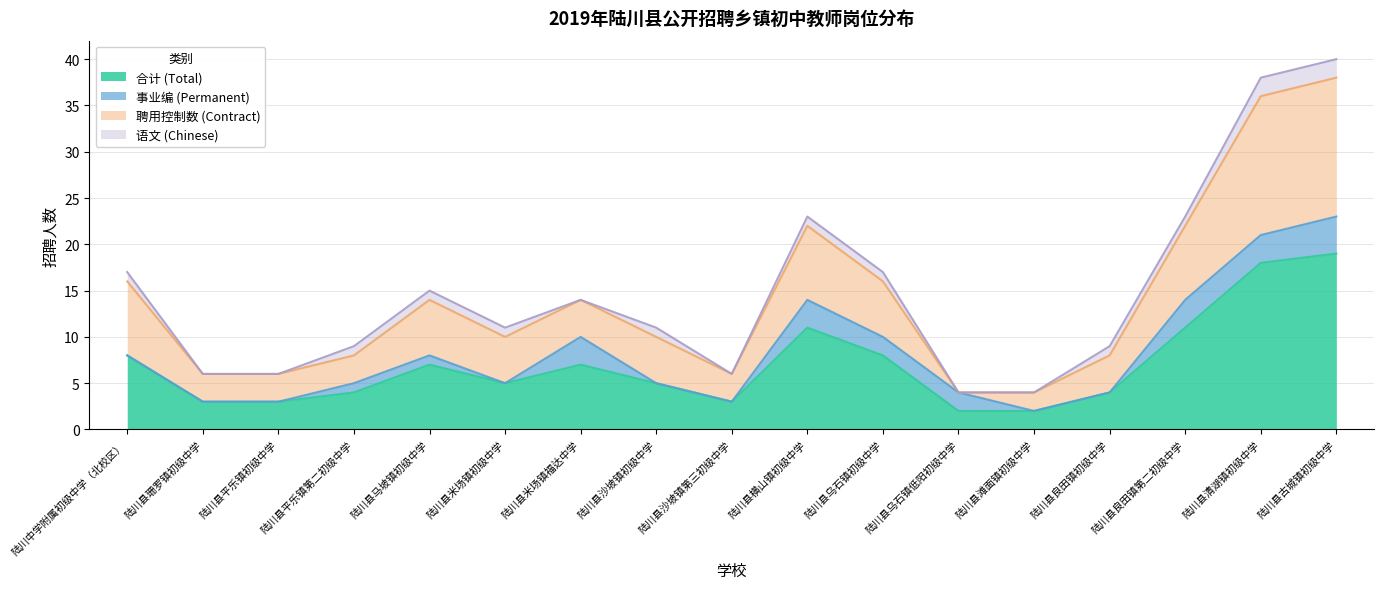

Is the value of 聘用控制数 (Contract) at 陆川县平乐镇第二初级中学 greater than the value of 语文 (Chinese) at 陆川县沙坡镇第三初级中学?

Yes